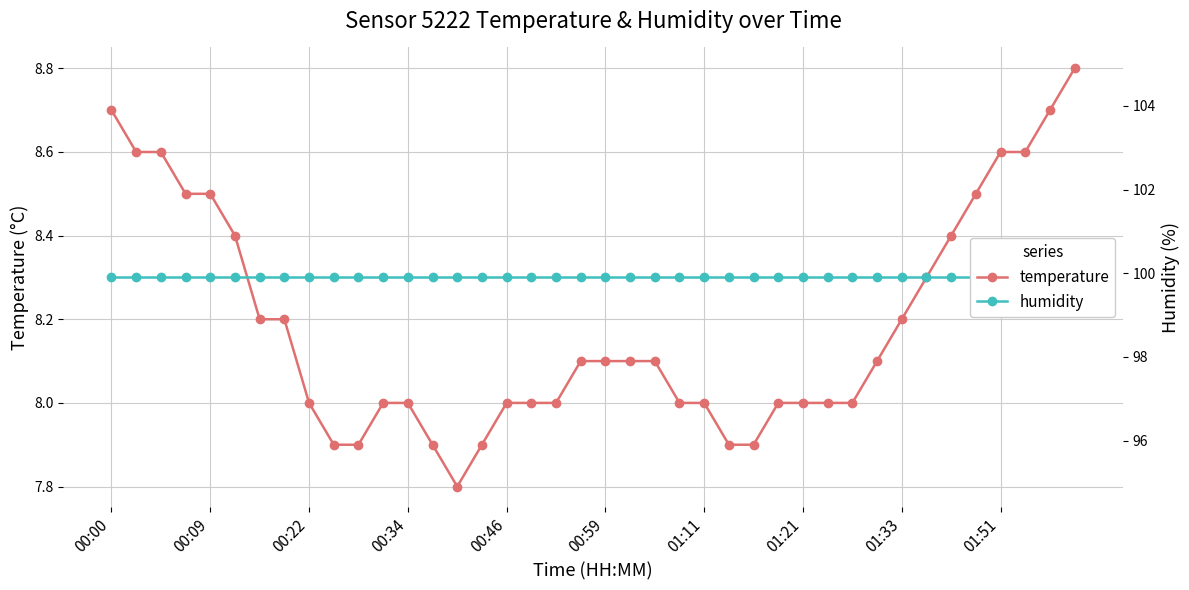

At 10, list the series in order from largest to smallest.

humidity, temperature